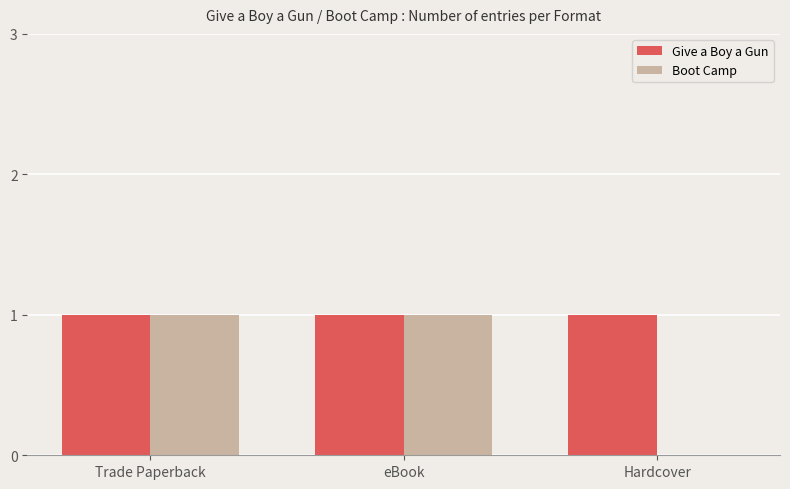

True or false: Give a Boy a Gun has a value of 1 at eBook.

True